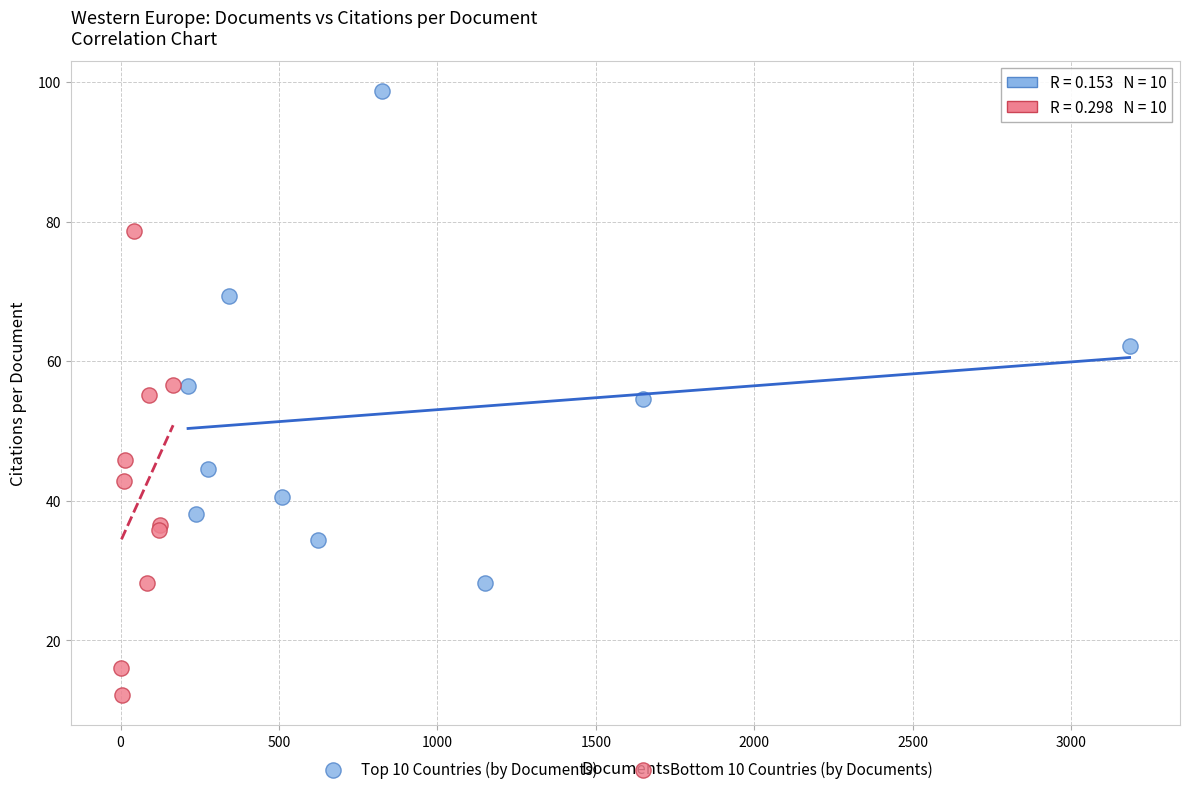

Which series contains the highest Y value?

Top 10 Countries (by Documents)